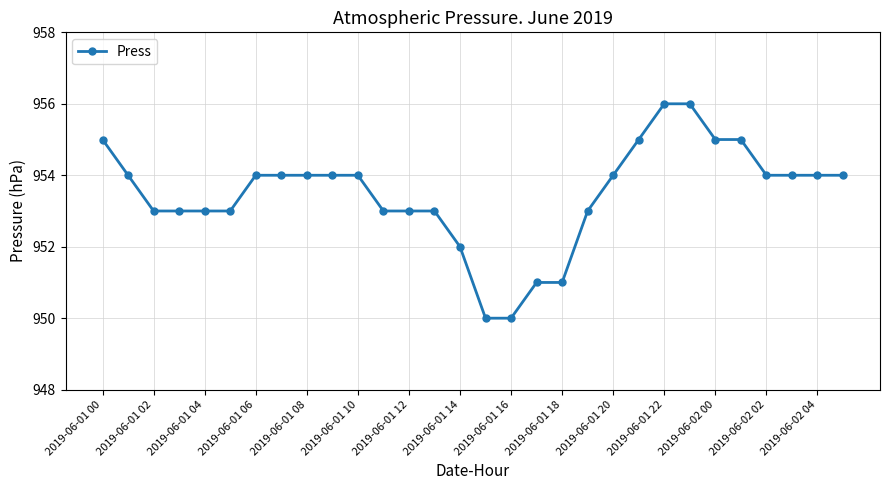

What is the value of the 16th point from the left?

950